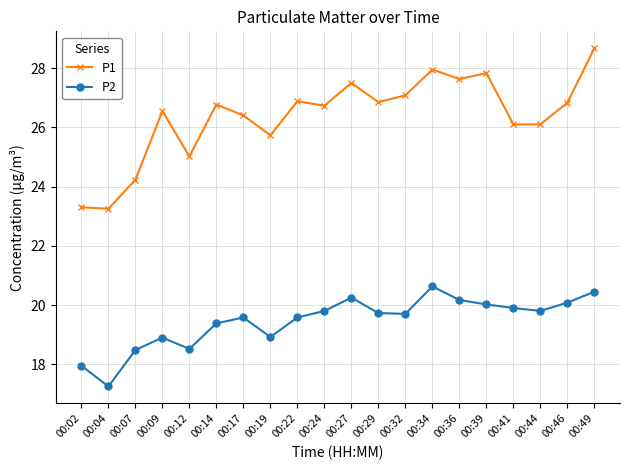

At which category does P2 reach its first local peak?

00:09